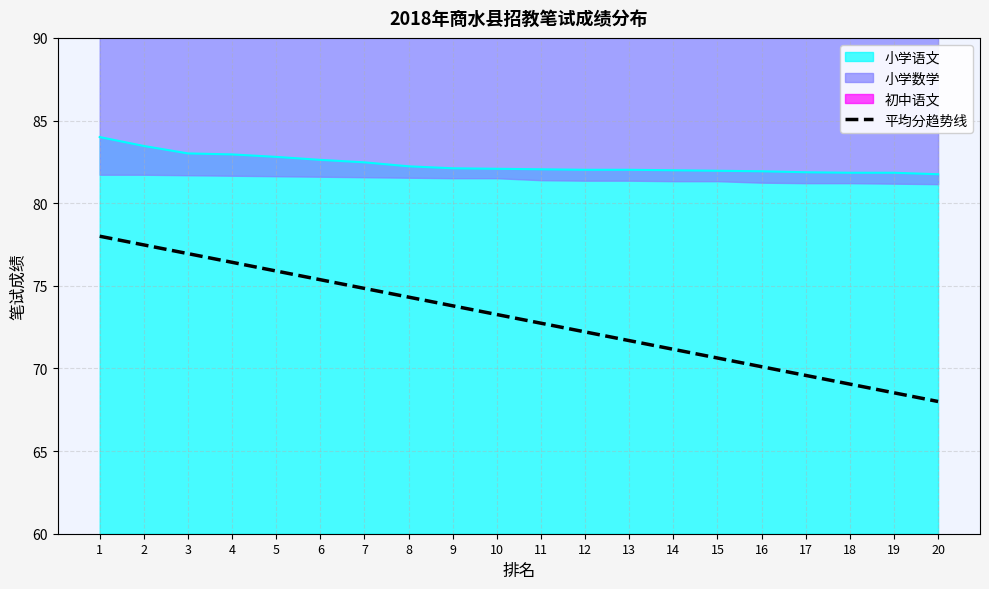

Which label corresponds to the largest value in the chart?

1